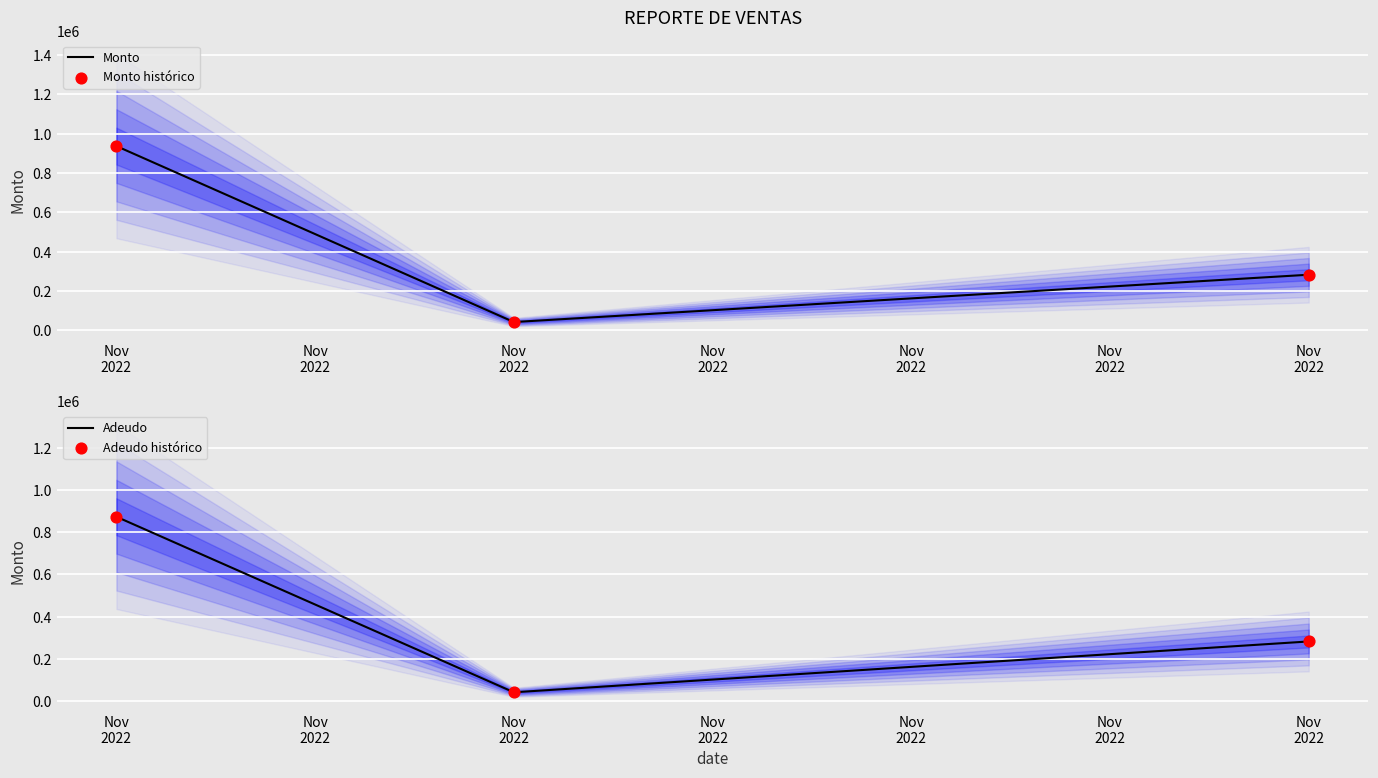

What are all the series names shown in the legend?

Monto, Monto histórico, Adeudo, Adeudo histórico